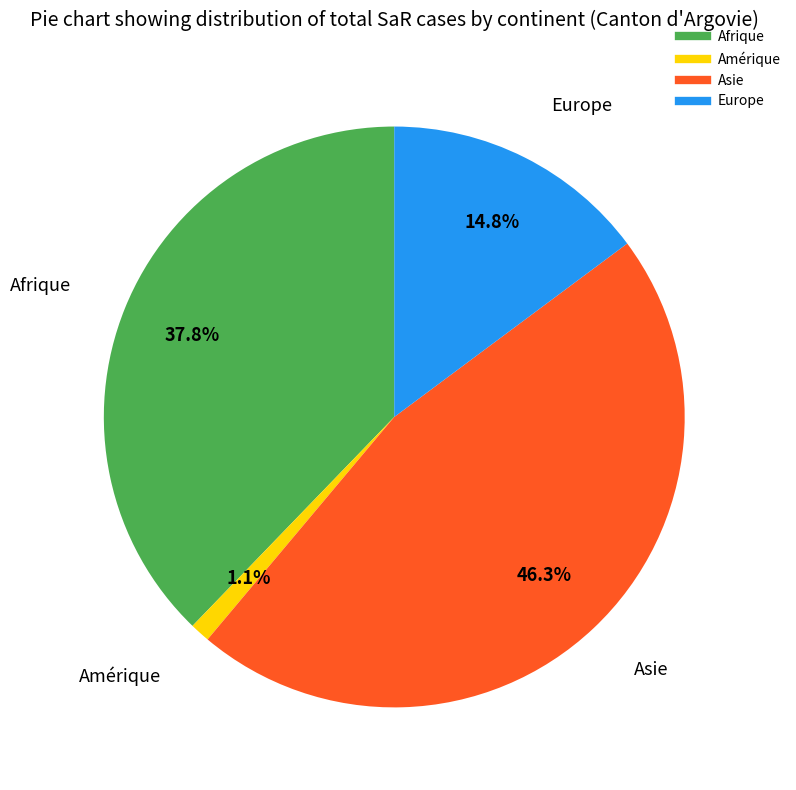

Is there any slice that represents more than half of the pie?

No